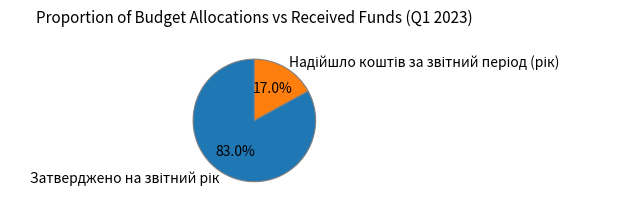

Does any single category account for the majority?

Yes